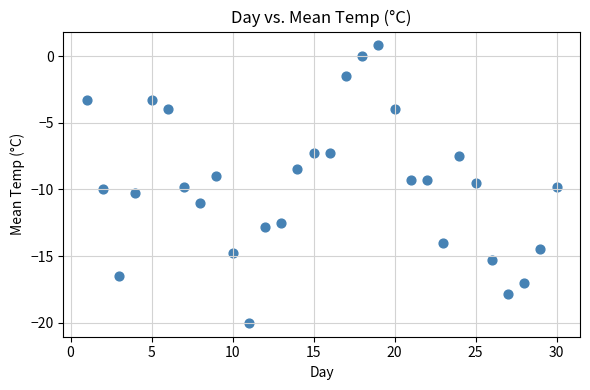

What is the range of Y values (max minus min)?

20.8